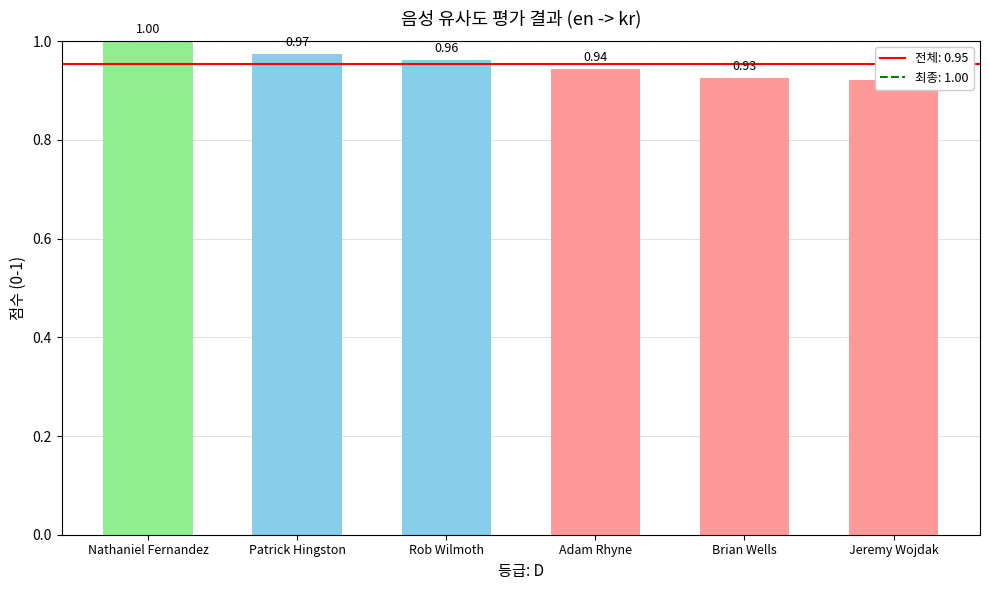

Which label corresponds to the smallest value in the chart?

Jeremy Wojdak